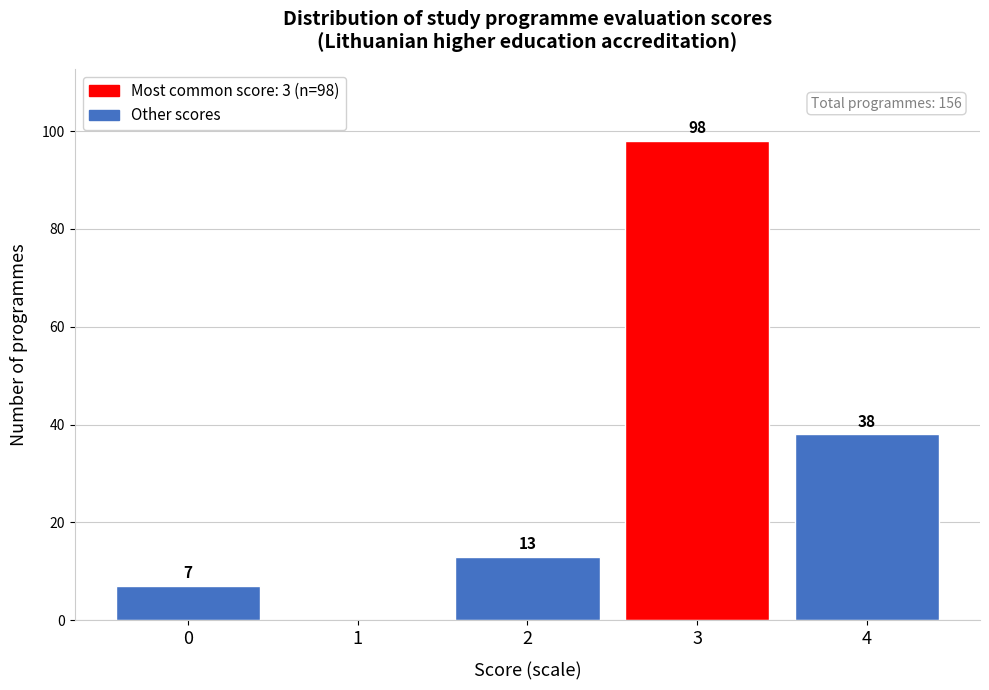

Reading left to right, what are all the values shown in this chart?

0=7	1=0	2=13	3=98	4=38